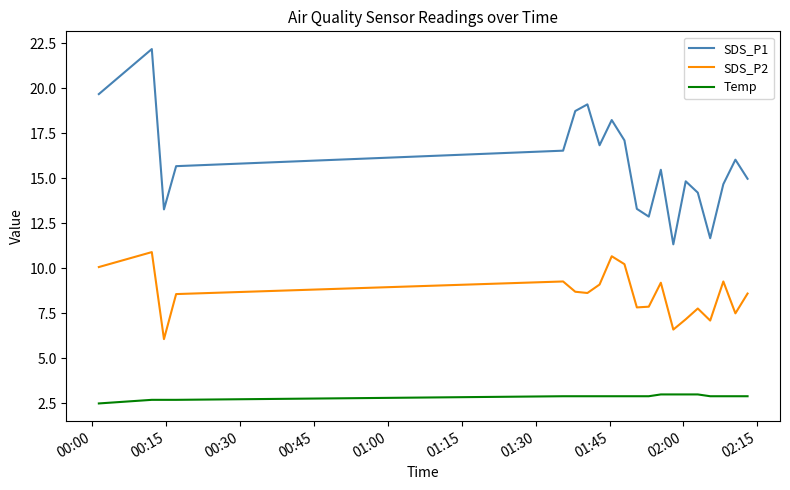

What are all the series names shown in the legend?

SDS_P1, SDS_P2, Temp